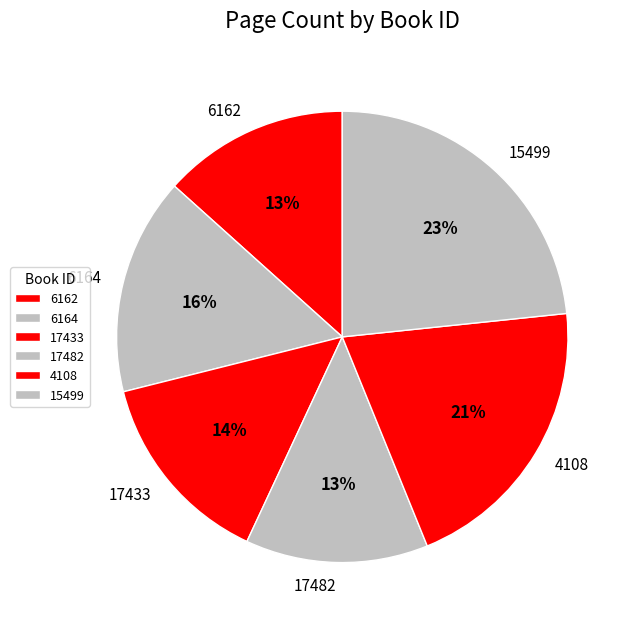

To the nearest percent, what is the combined percentage of 17433 and 6164?

30%